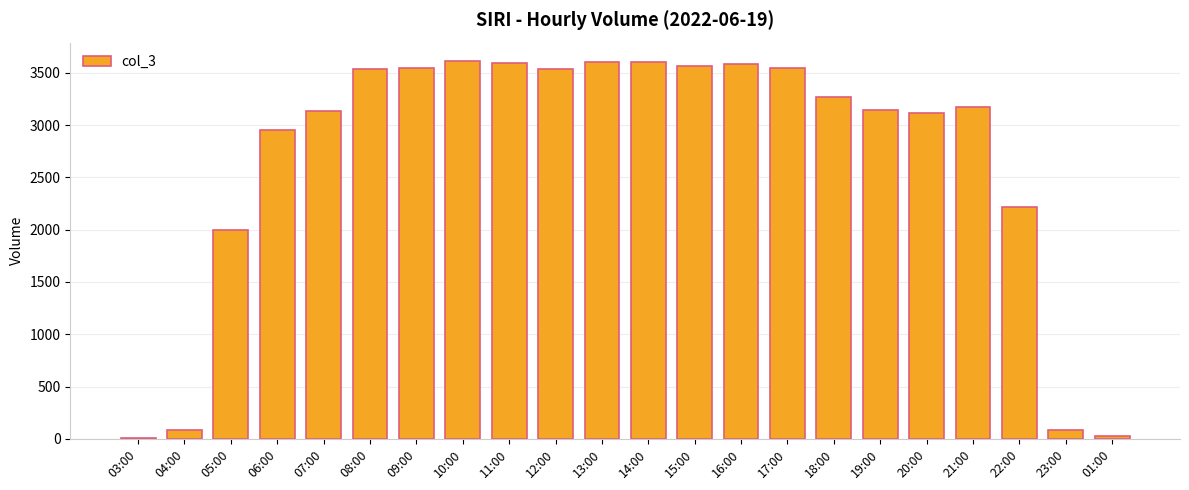

How many data points does each series have?

22